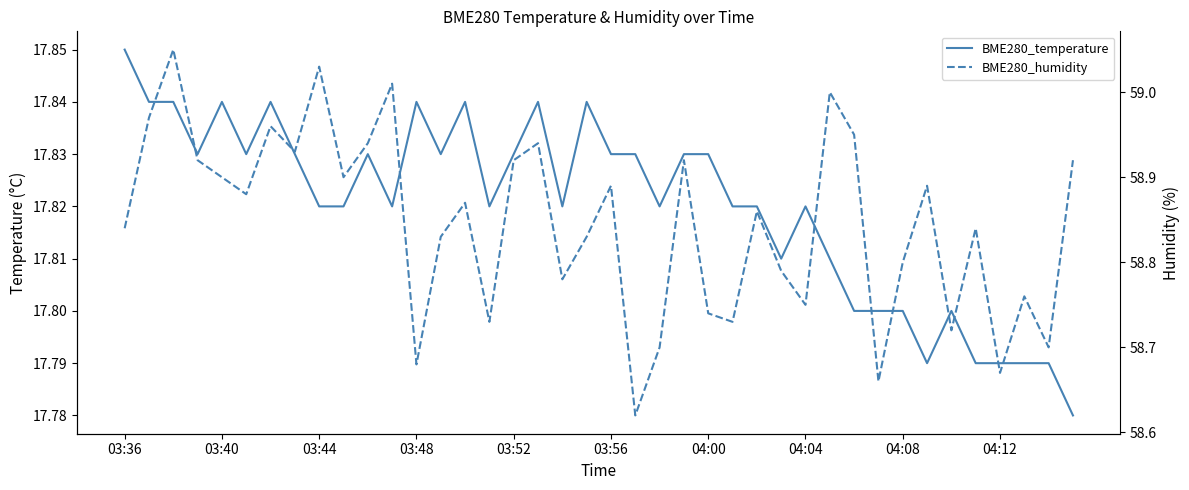

Reading left to right, extract all data points from this chart.

BME280_temperature: 17.9	17.8	17.8	17.8	17.8	17.8	17.8	17.8	17.8	17.8	17.8	17.8	17.8	17.8	17.8	17.8	17.8	17.8	17.8	17.8	17.8	17.8	17.8	17.8	17.8	17.8	17.8	17.8	17.8	17.8	17.8	17.8	17.8	17.8	17.8	17.8	17.8	17.8	17.8	17.8
BME280_humidity: 58.8	59.0	59.0	58.9	58.9	58.9	59.0	58.9	59.0	58.9	58.9	59.0	58.7	58.8	58.9	58.7	58.9	58.9	58.8	58.8	58.9	58.6	58.7	58.9	58.7	58.7	58.9	58.8	58.8	59.0	59.0	58.7	58.8	58.9	58.7	58.8	58.7	58.8	58.7	58.9